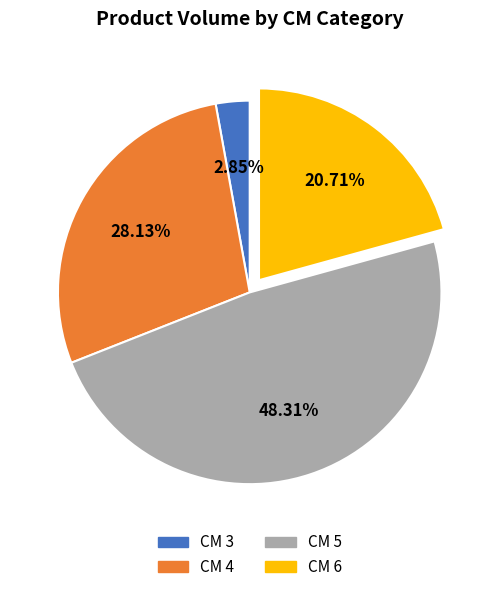

Is there a majority slice in this chart?

No